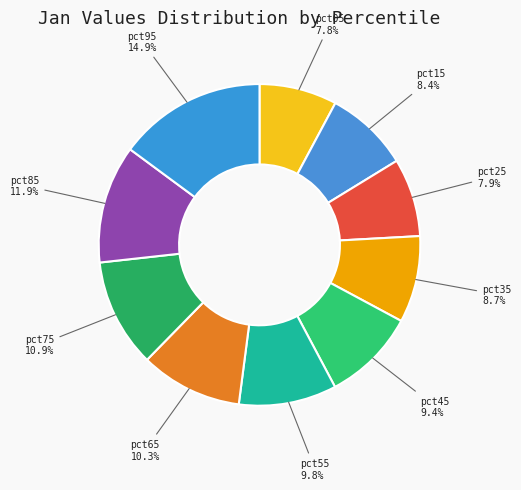

What is the largest slice in the pie chart?

pct95